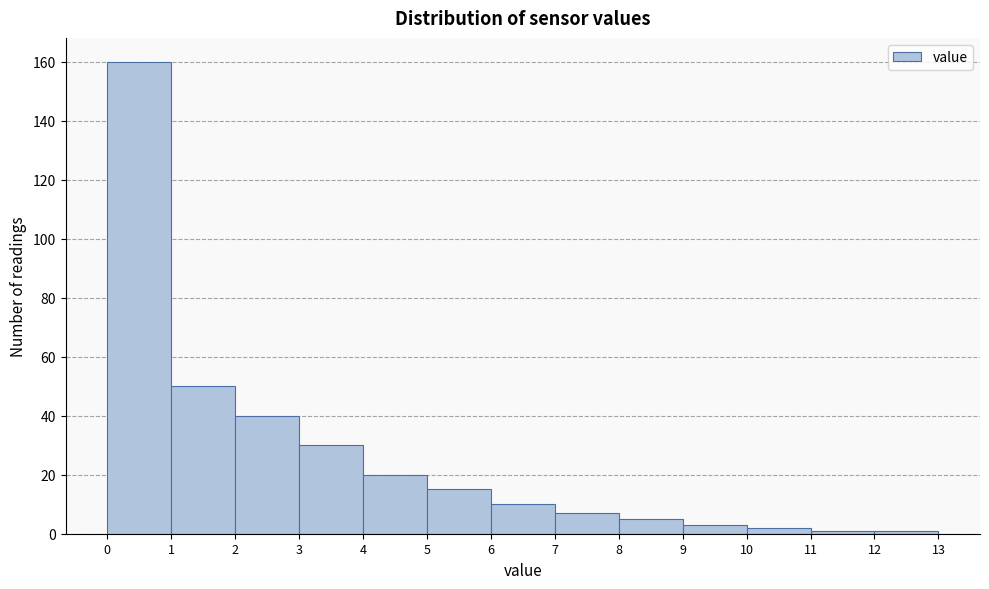

Reading left to right, transcribe this chart: for each bar, give the range it covers on the x-axis and its height. The values are not printed on the chart, so give them approximately, as read against the axis.

0 to 1: 160
1 to 2: 50
2 to 3: 40
3 to 4: 30
4 to 5: 20
5 to 6: 16
6 to 7: 10
7 to 8: 8
8 to 9: 6
9 to 10: 4
10 to 11: 2
11 to 12: under 2
12 to 13: under 2